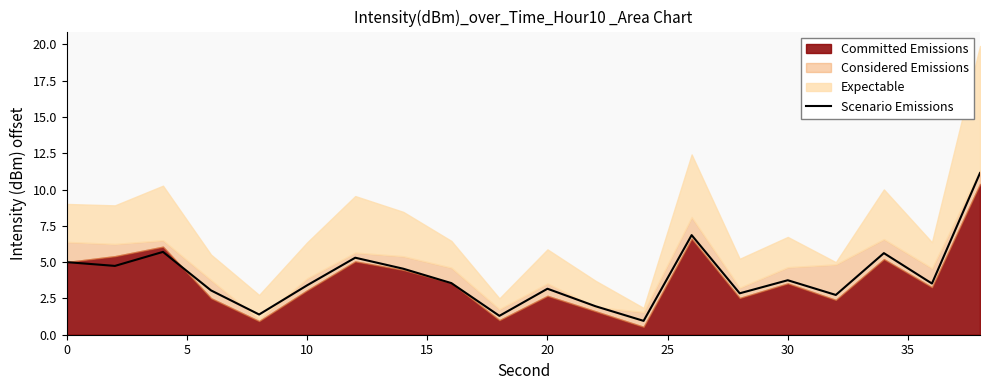

How many data points are less than 3?

6